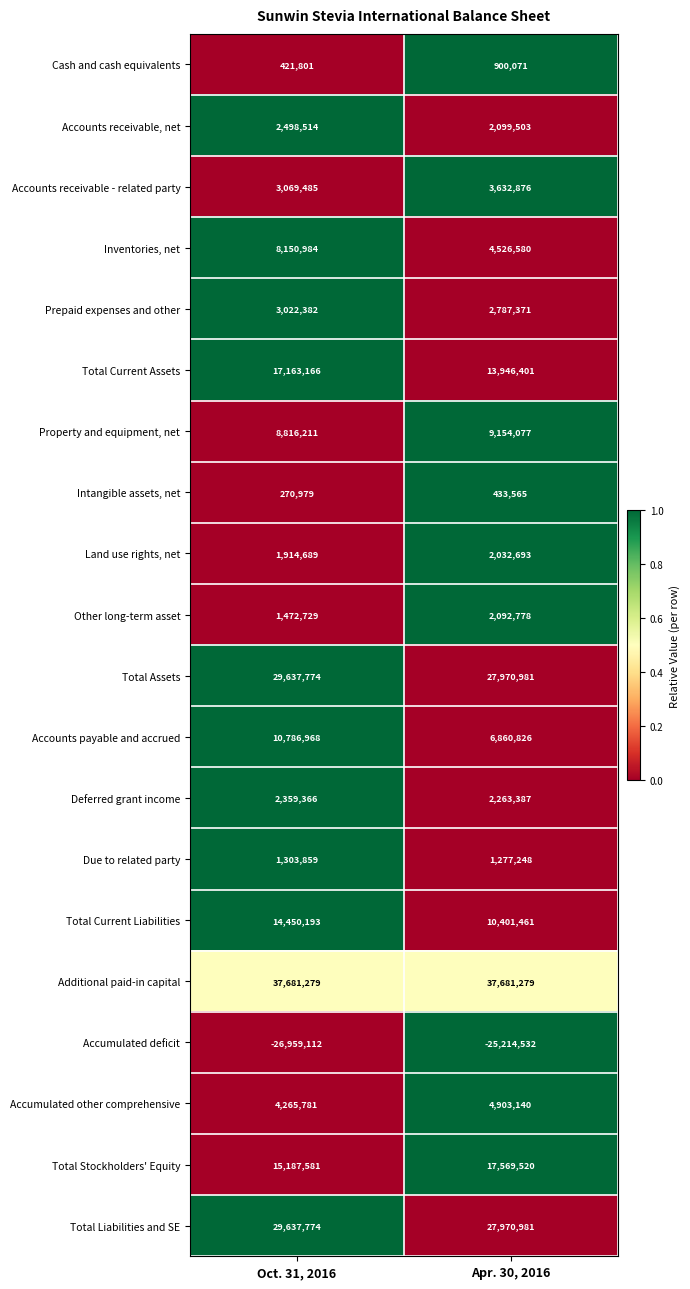

Count the number of data series in this chart.

20